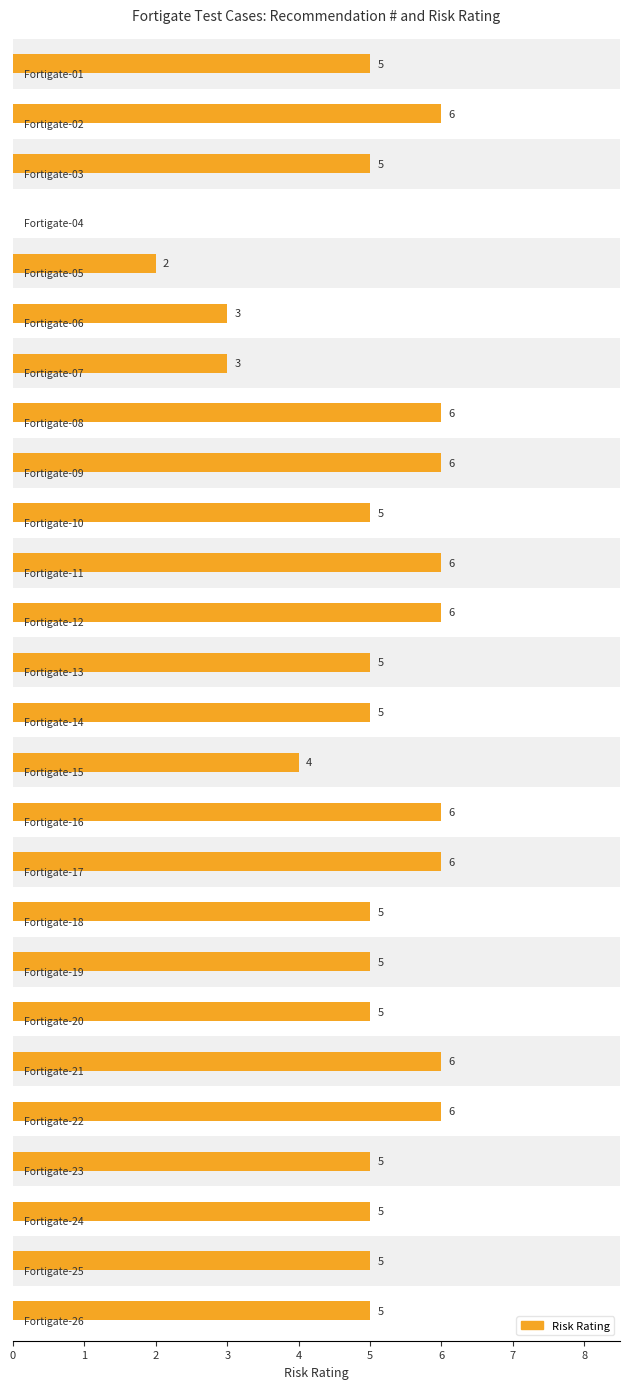

List the labels in order of value, largest first.

1, 7, 8, 10, 11, 15, 16, 20, 21, 0, 2, 9, 12, 13, 17, 18, 19, 22, 23, 24, 25, 14, 5, 6, 4, 3